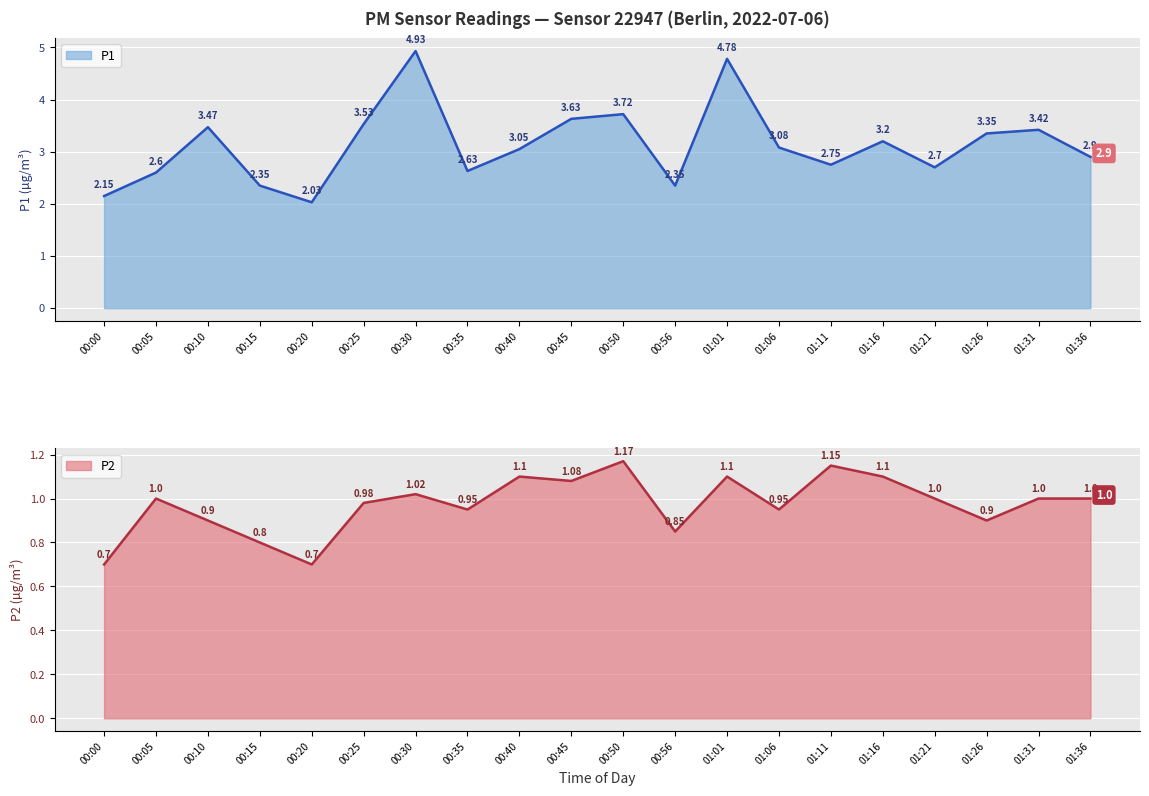

Where is the first local maximum for P2?

00:05